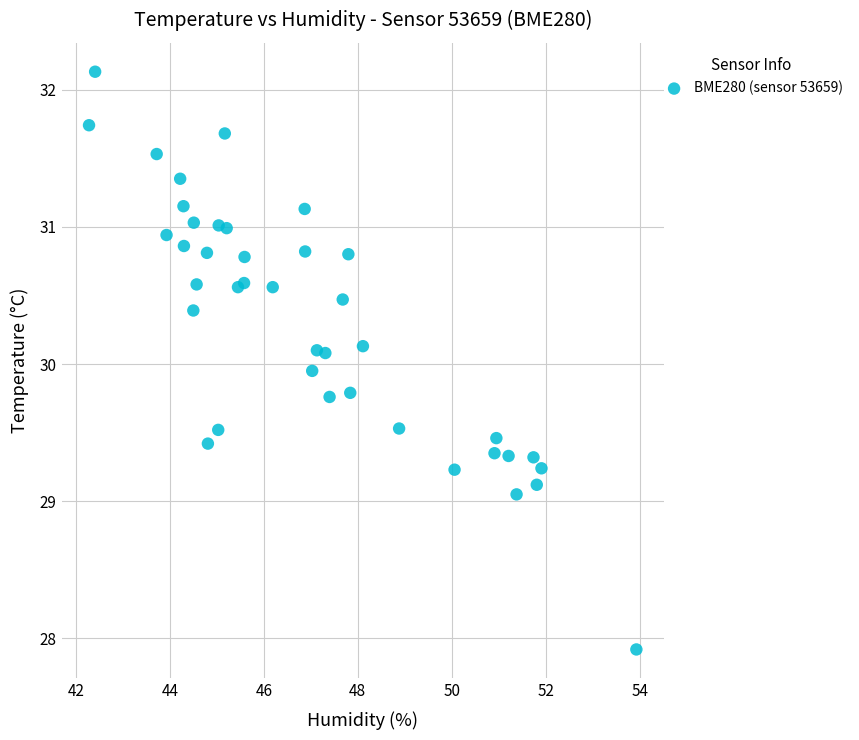

What is the range of Y values (max minus min)?

4.2